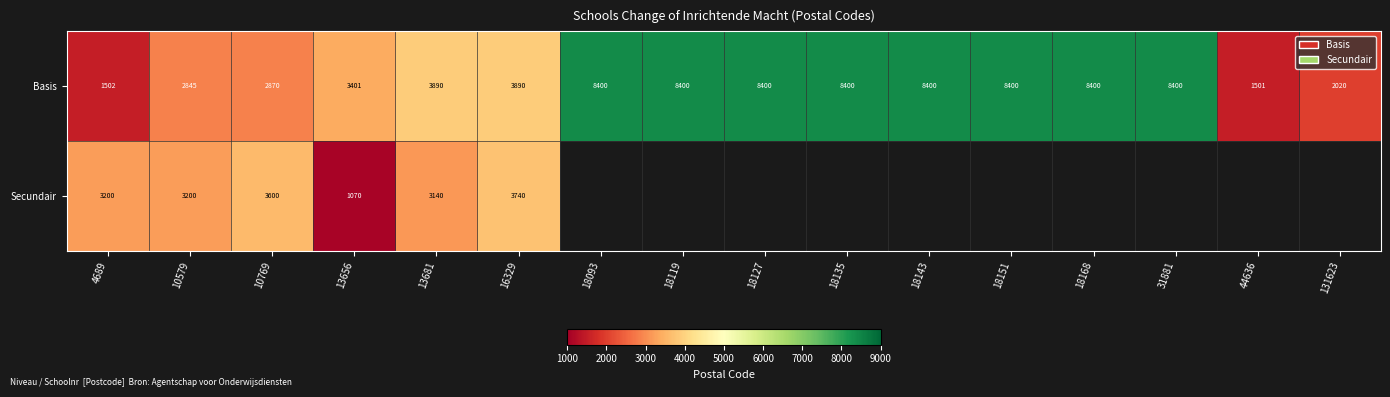

What is the approximate value of Basis at 13681, to the nearest 50?

3900